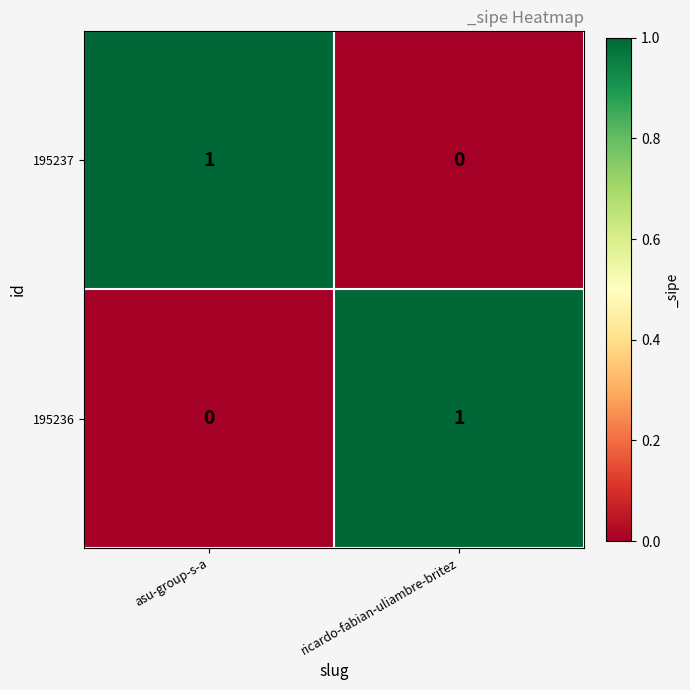

Is it true that 195236 equals -1 at asu-group-s-a?

False